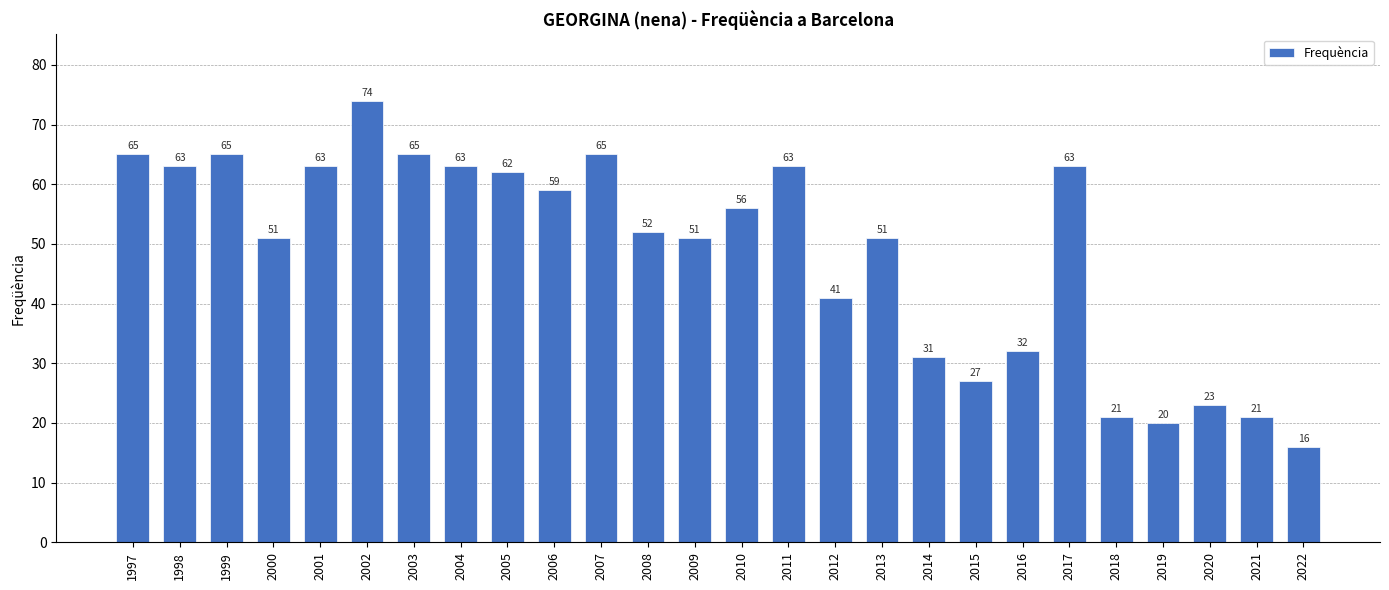

What value does the data have at 2001?

63